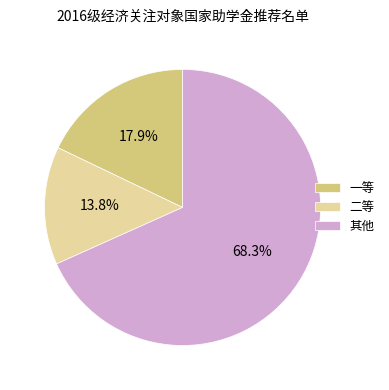

Rank the categories by value from highest to lowest.

其他, 一等, 二等